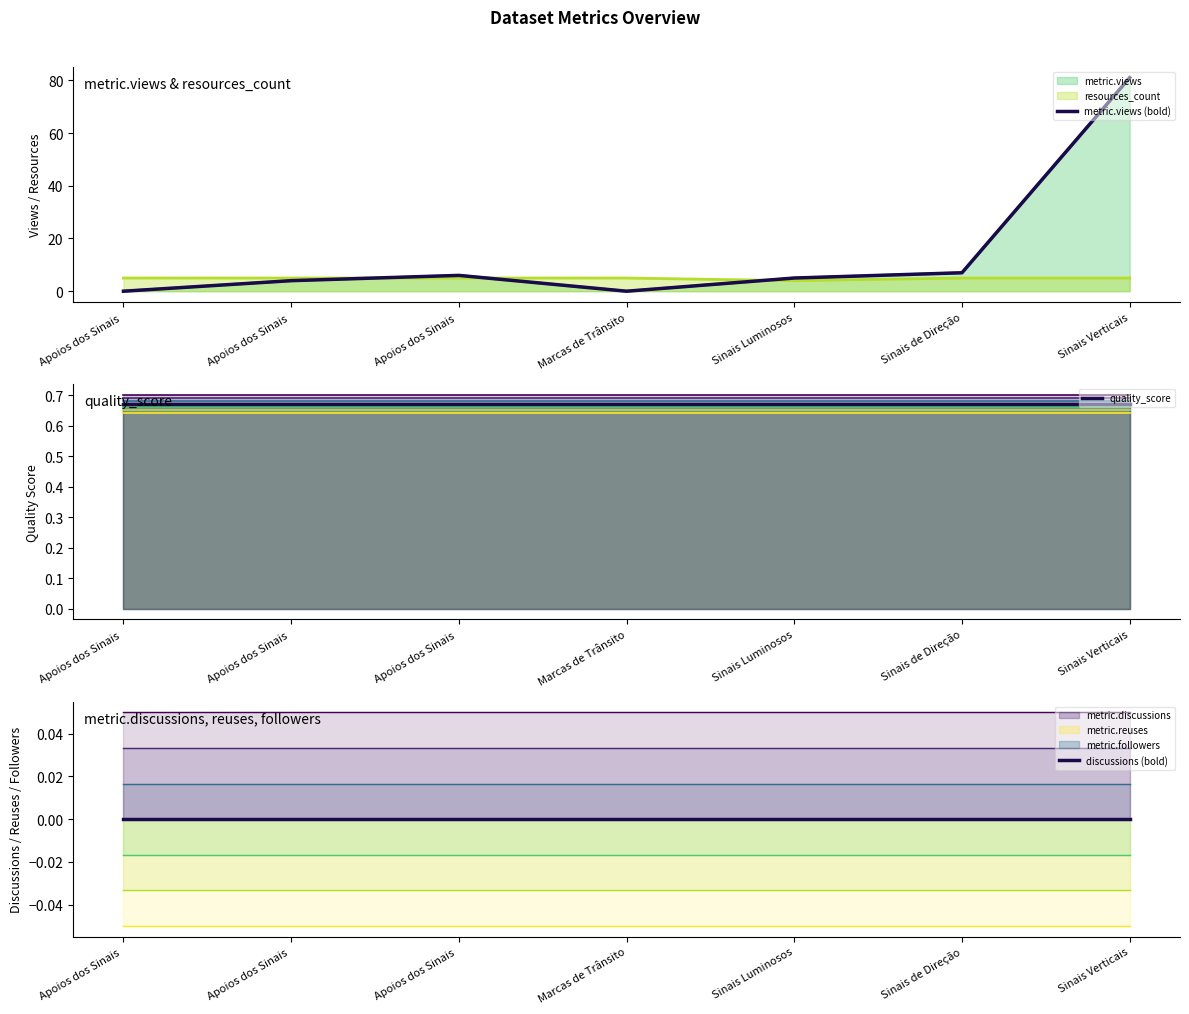

What value does the quality_score series have at Sinais Luminosos?

0.7